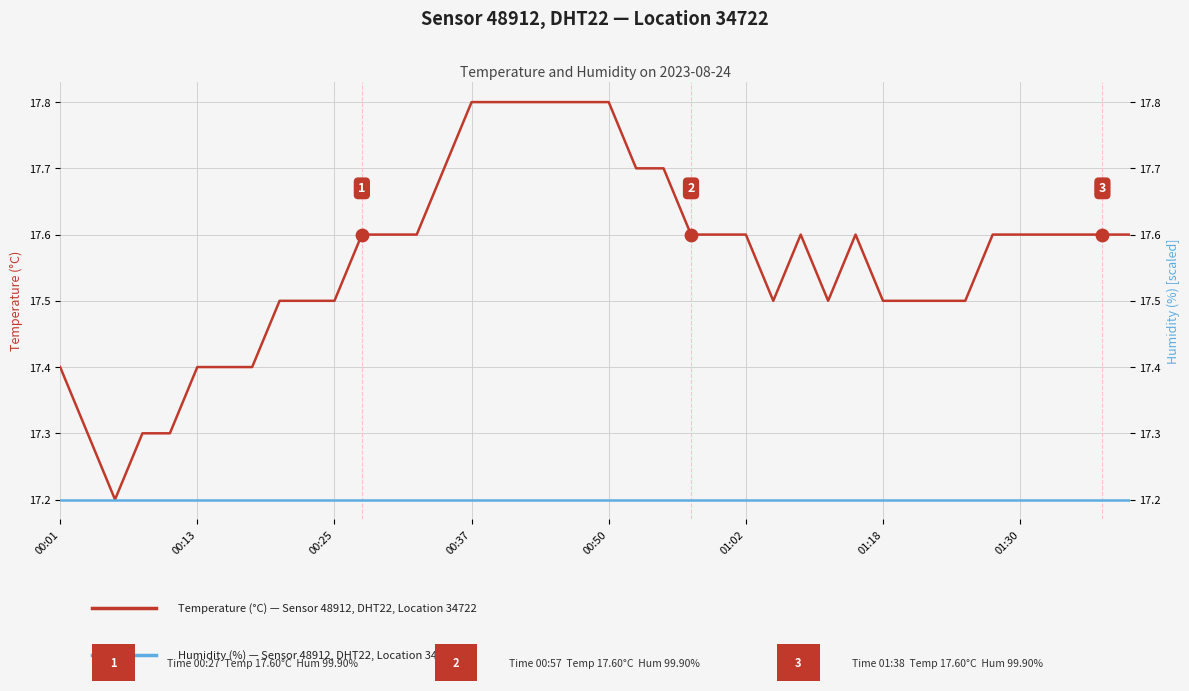

Which series has the largest total across all categories?

Temperature (°C) — Sensor 48912, DHT22, Location 34722